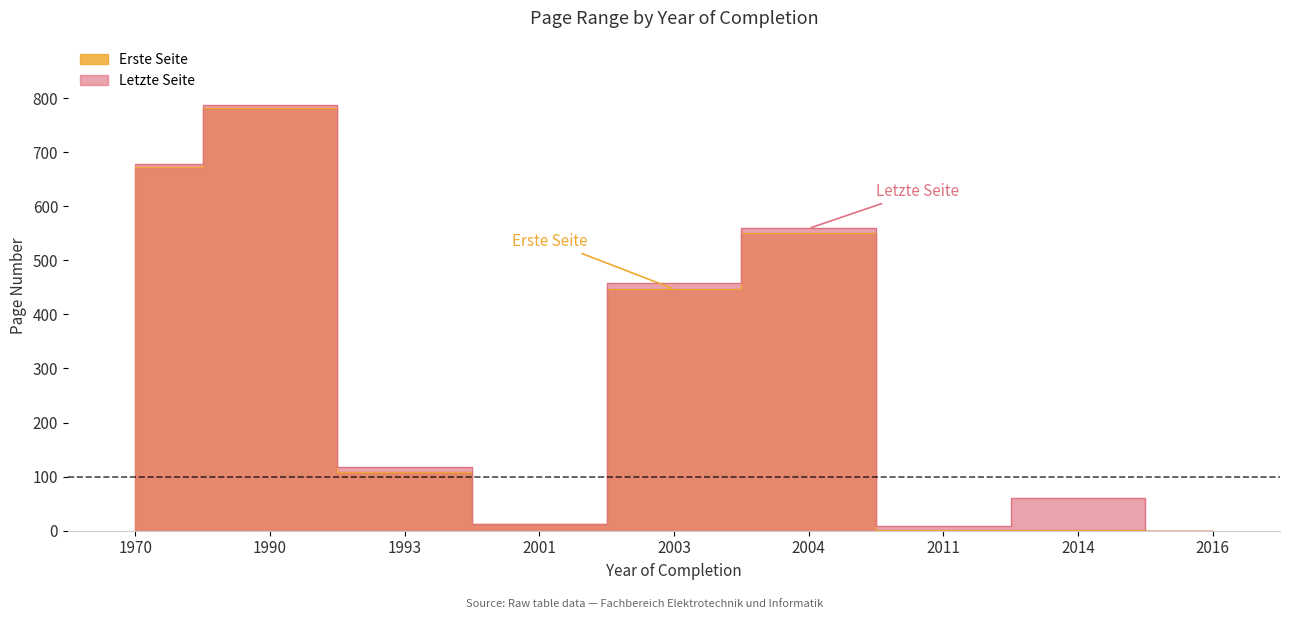

Count the number of categories in the chart.

9